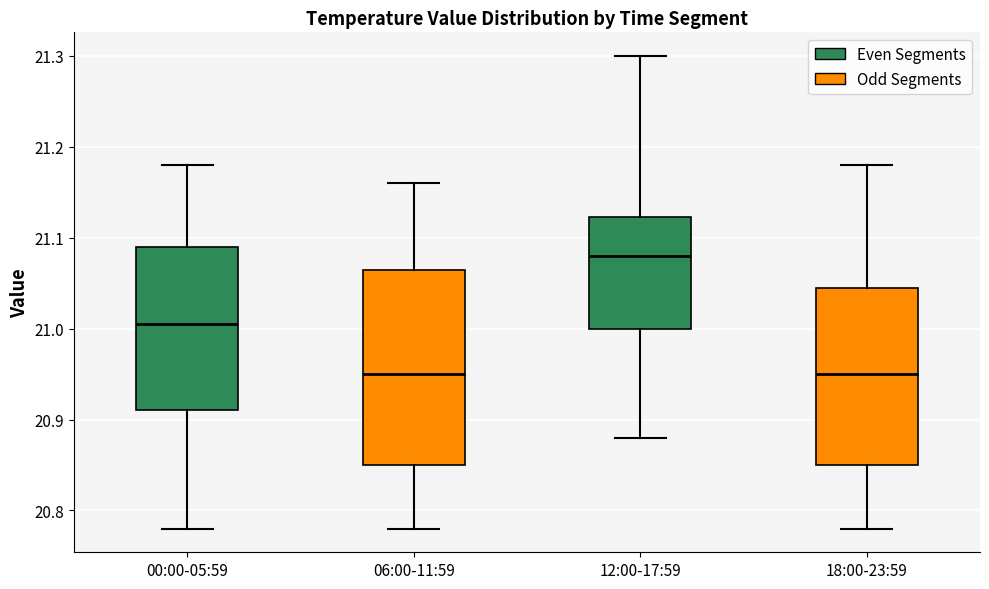

Reading left to right, read every box against the y-axis: the position of its median line, the range the box covers, and the ends of its whiskers. The values are not printed on the chart, so give them approximately, as read against the axis.

00:00-05:59: median 21.01, box 20.91 to 21.09, whiskers 20.78 to 21.18
06:00-11:59: median 20.95, box 20.85 to 21.07, whiskers 20.78 to 21.16
12:00-17:59: median 21.08, box 21.00 to 21.12, whiskers 20.88 to 21.30
18:00-23:59: median 20.95, box 20.85 to 21.05, whiskers 20.78 to 21.18